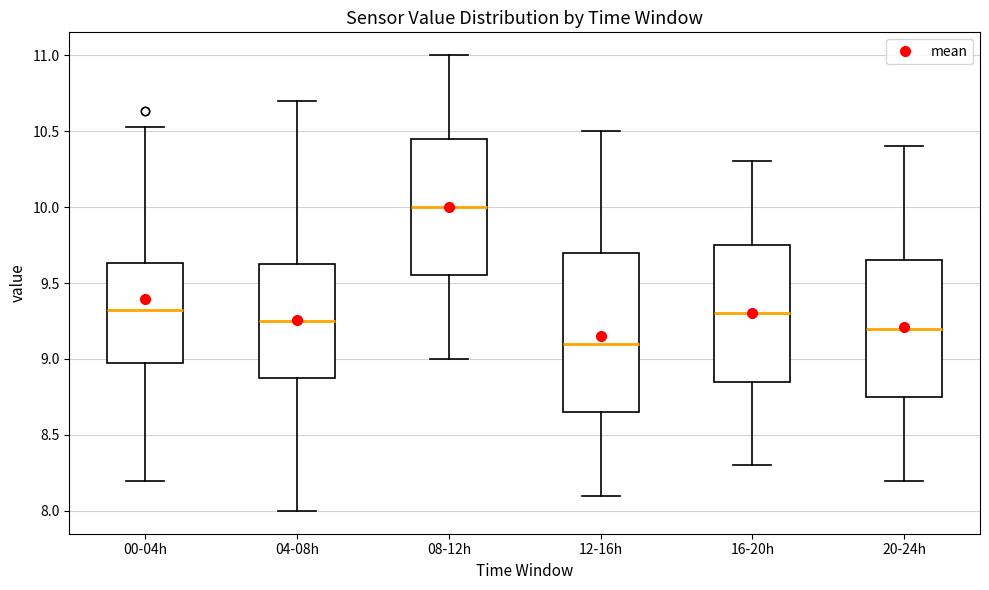

Where is the upper edge of the box for 20-24h on the y-axis? The values are not printed on the chart, so give them approximately, as read against the axis.

9.65